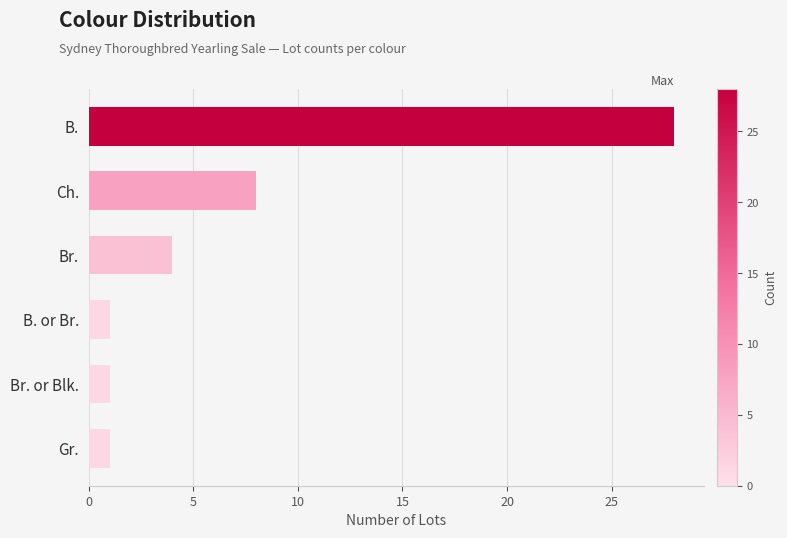

What is the label of the 1st bar from the top?

B.